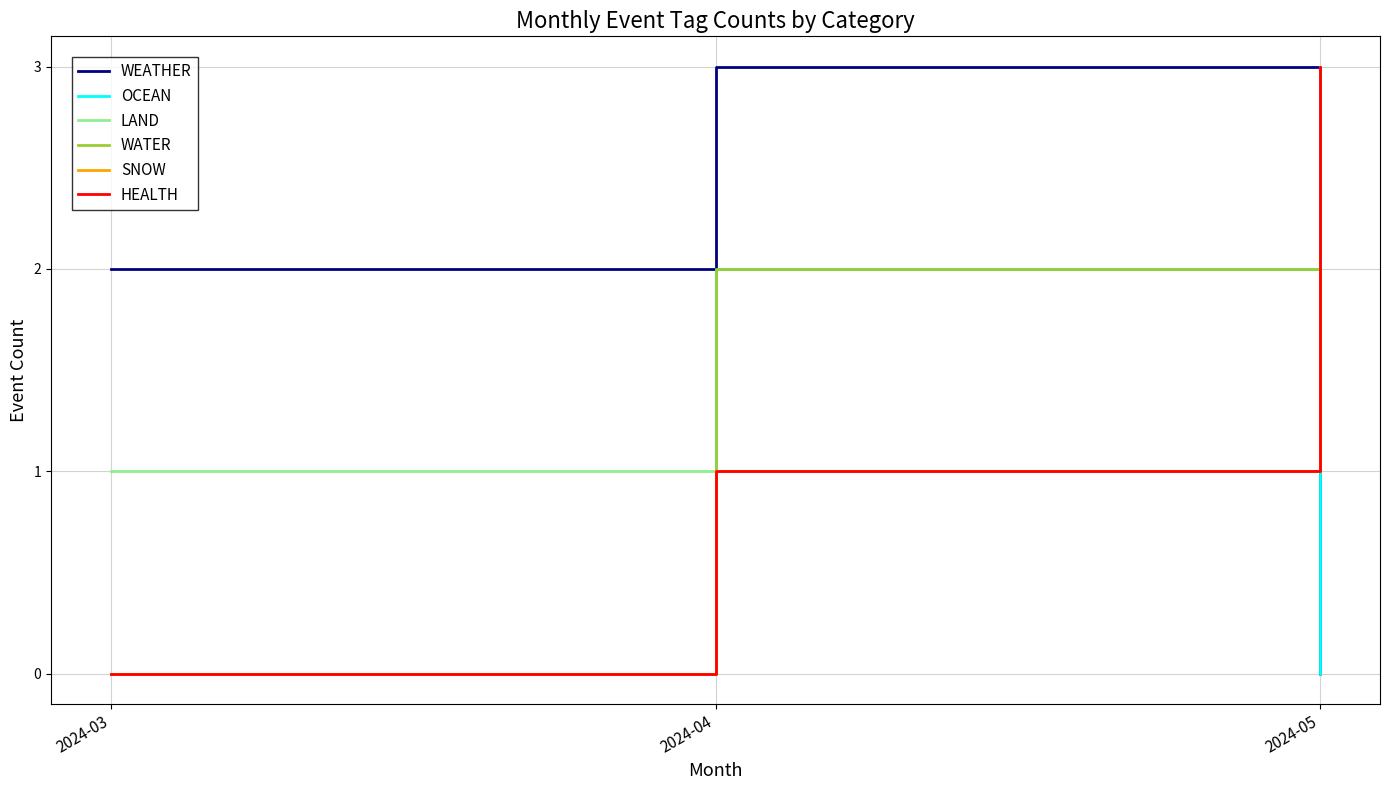

What is the total value across all series at 2024-03?

3